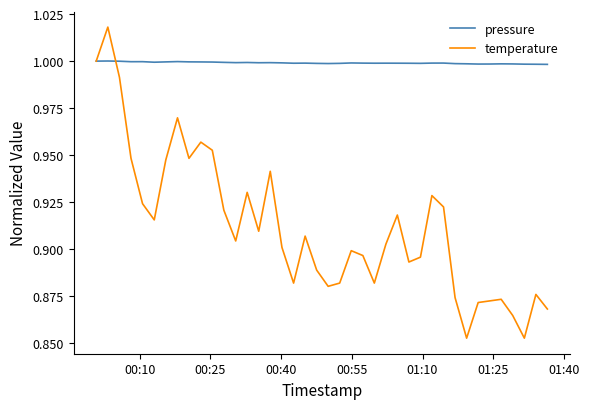

Rank the series by their maximum value, from lowest to highest.

pressure, temperature